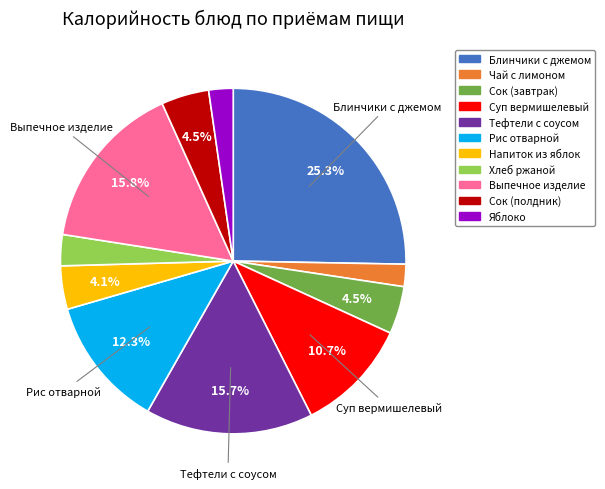

Is there a majority slice in this chart?

No